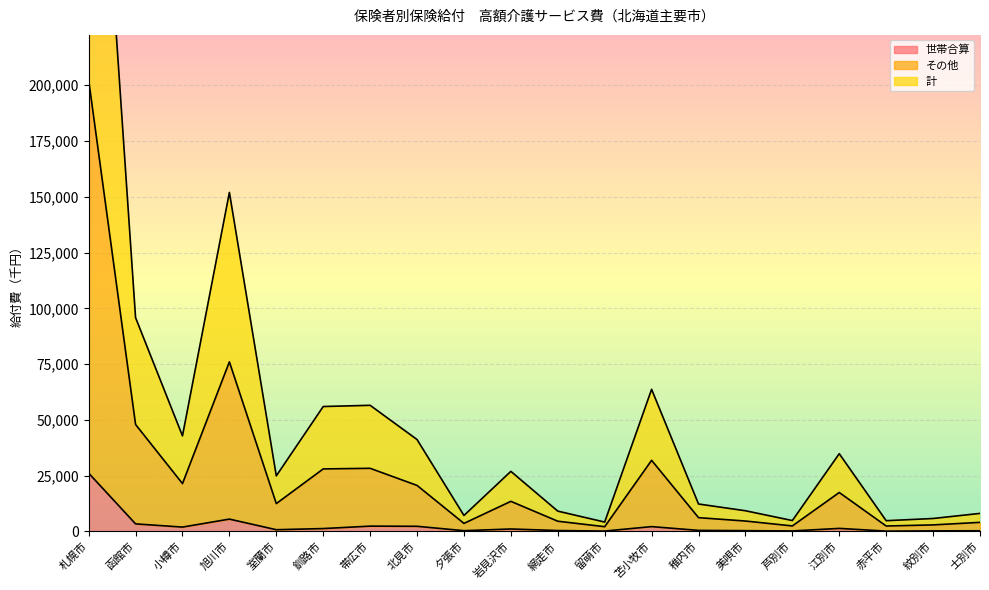

Count the number of categories in the chart.

20